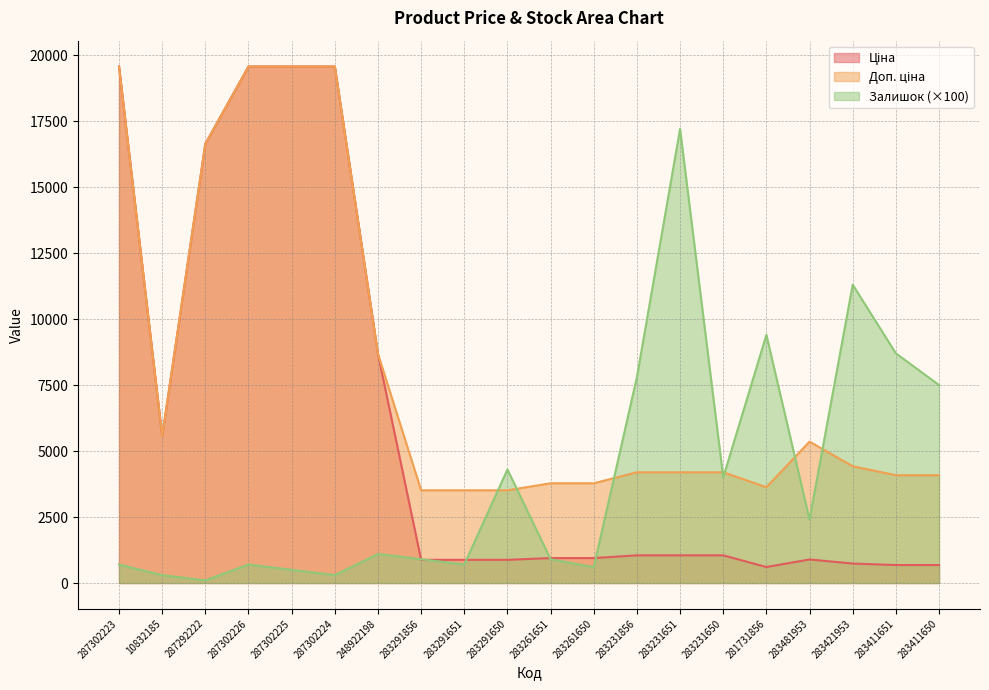

Where do Доп. ціна and Залишок first cross each other?

283291651 and 283291650